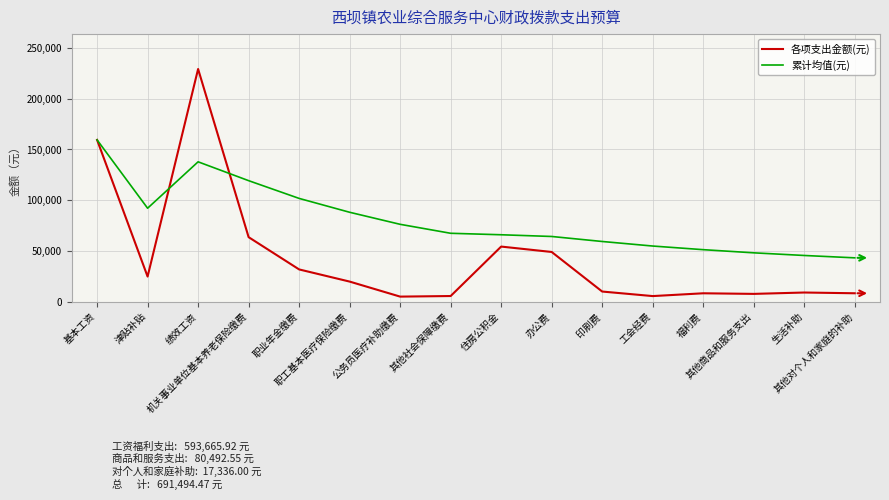

Which series has the largest total across all categories?

累计均值(元)